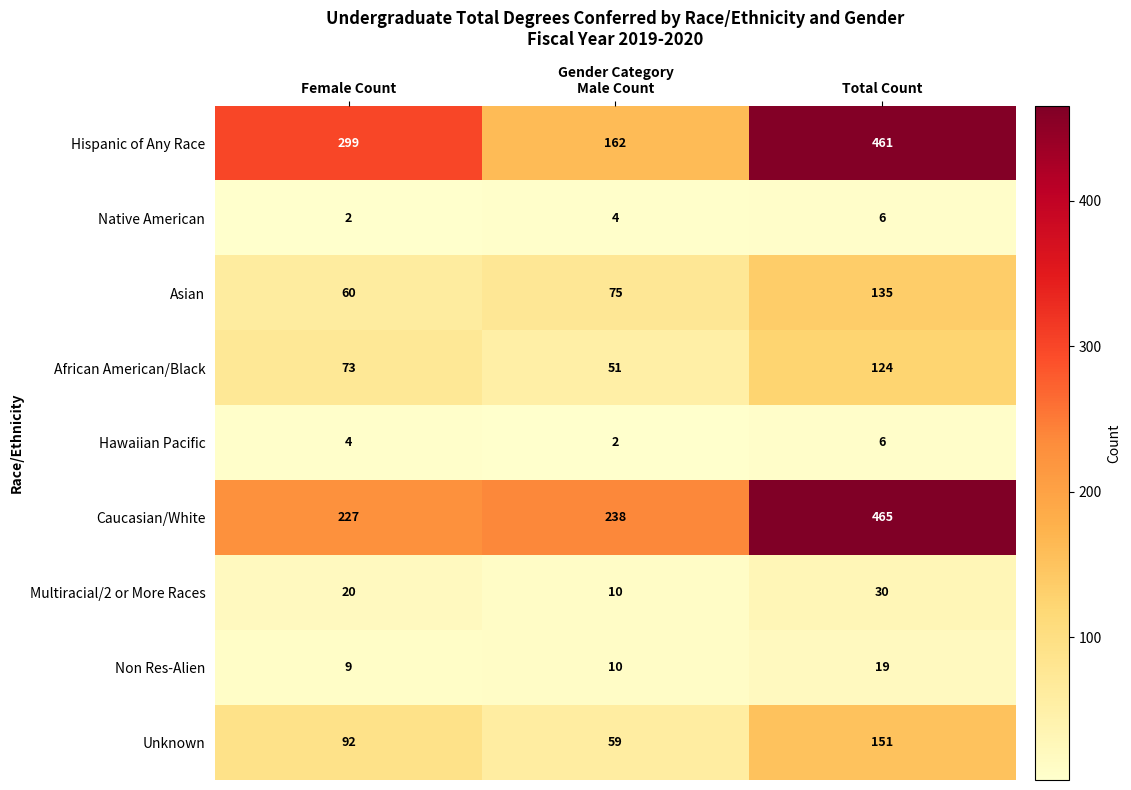

How many categories are shown in the chart?

3